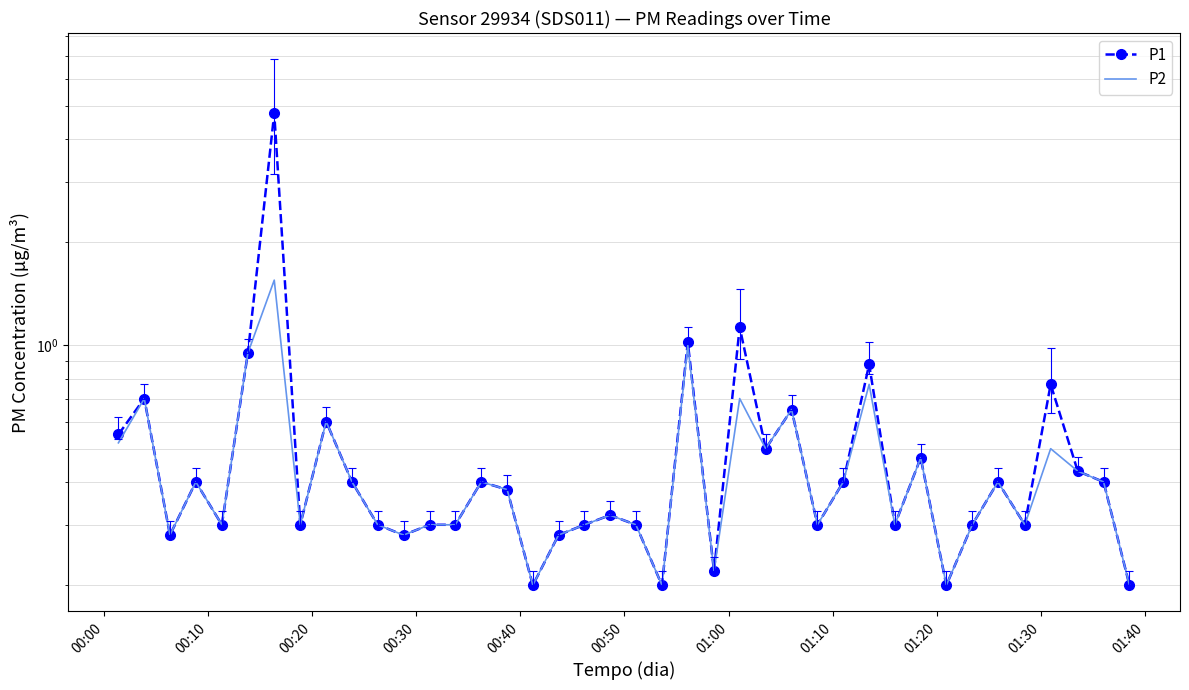

In P1, how many points are lower than both neighbors (excluding endpoints)?

12